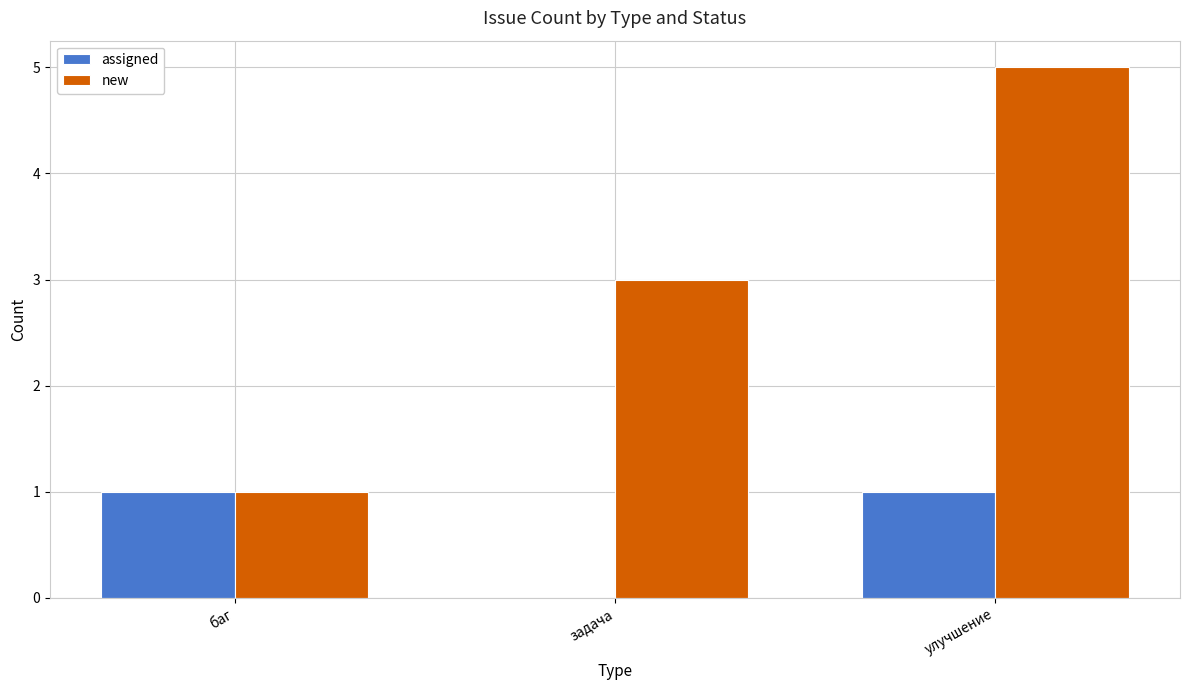

The new series shows 3 at задача. True or false?

True